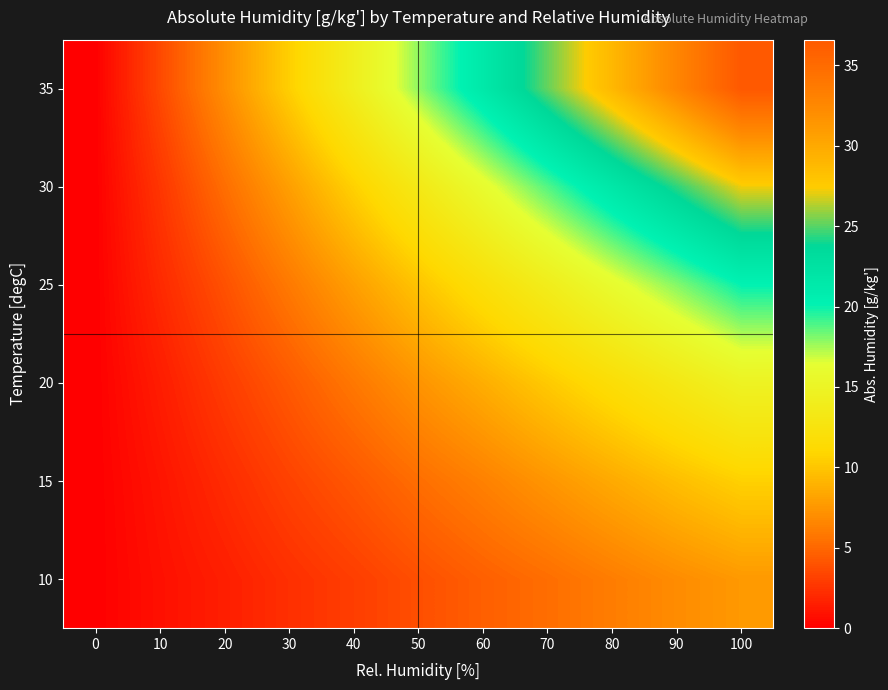

List the series in order of their peak value, highest first.

35, 30, 25, 20, 15, 10